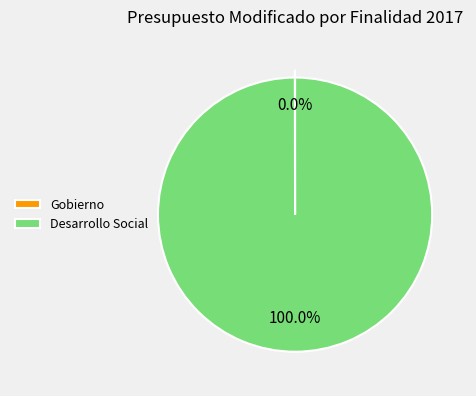

Which category has the biggest portion of the pie?

Desarrollo Social